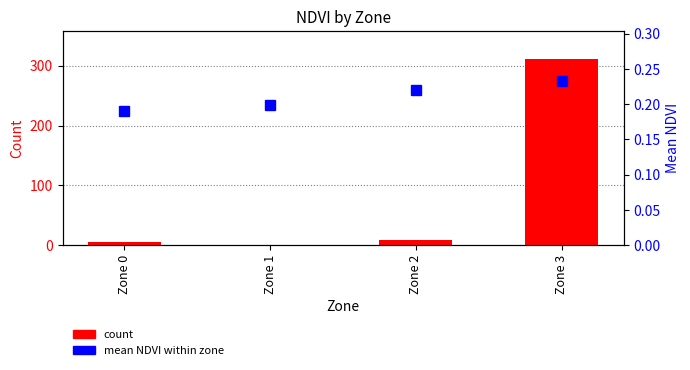

How many groups of bars are there?

4